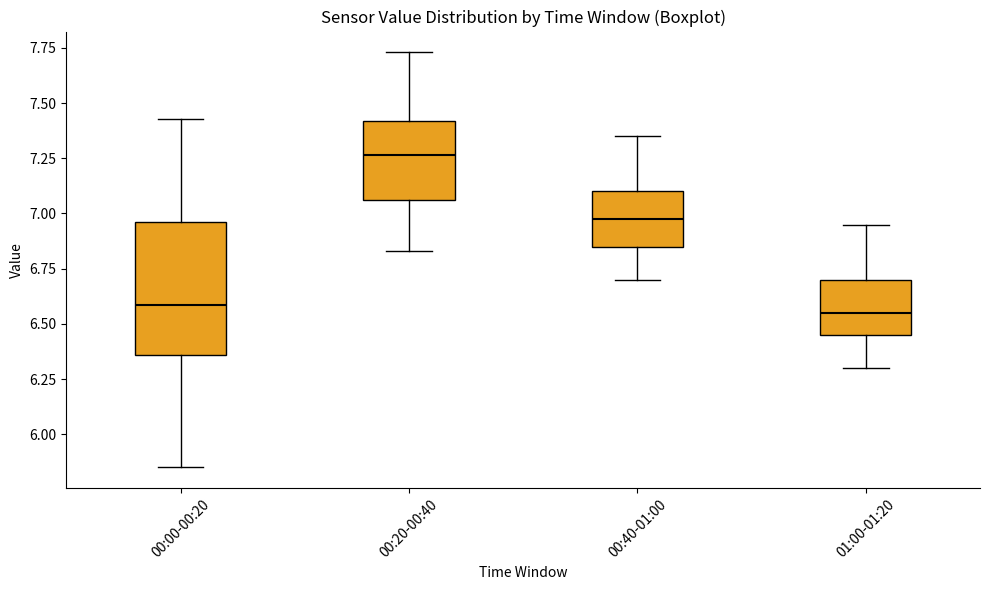

Where does the upper whisker of the box for 01:00-01:20 end on the y-axis? The values are not printed on the chart, so give them approximately, as read against the axis.

6.95